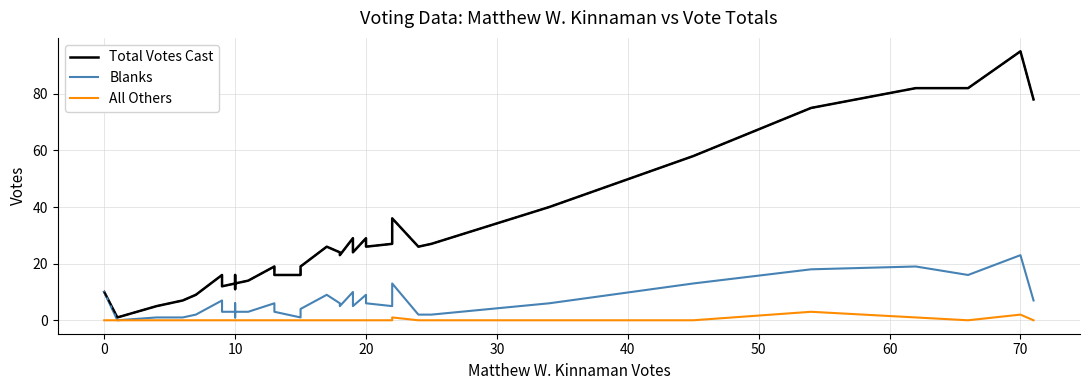

At 18, list the series in order from largest to smallest.

Total Votes Cast, Blanks, All Others